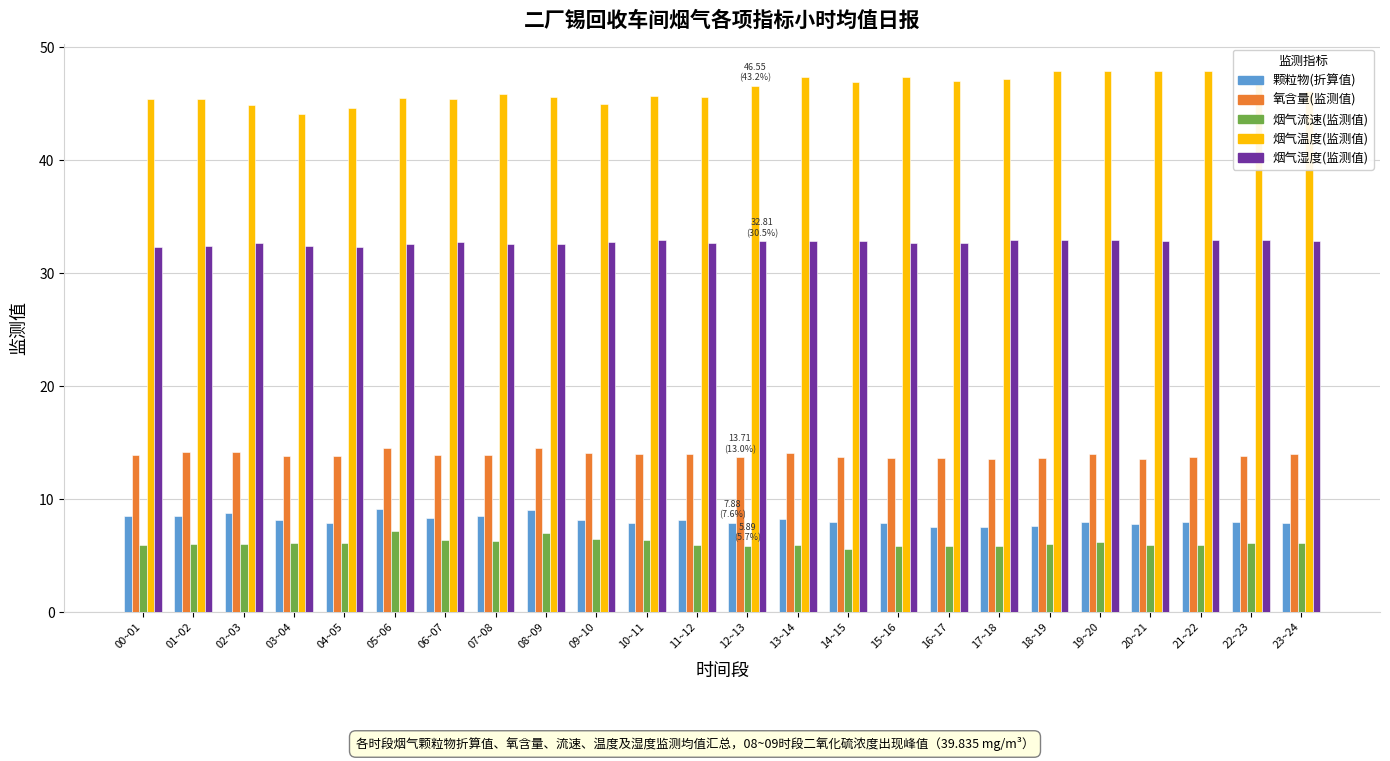

List the series in order of their peak value, lowest first.

烟气流速(监测值), 颗粒物(折算值), 氧含量(监测值), 烟气湿度(监测值), 烟气温度(监测值)